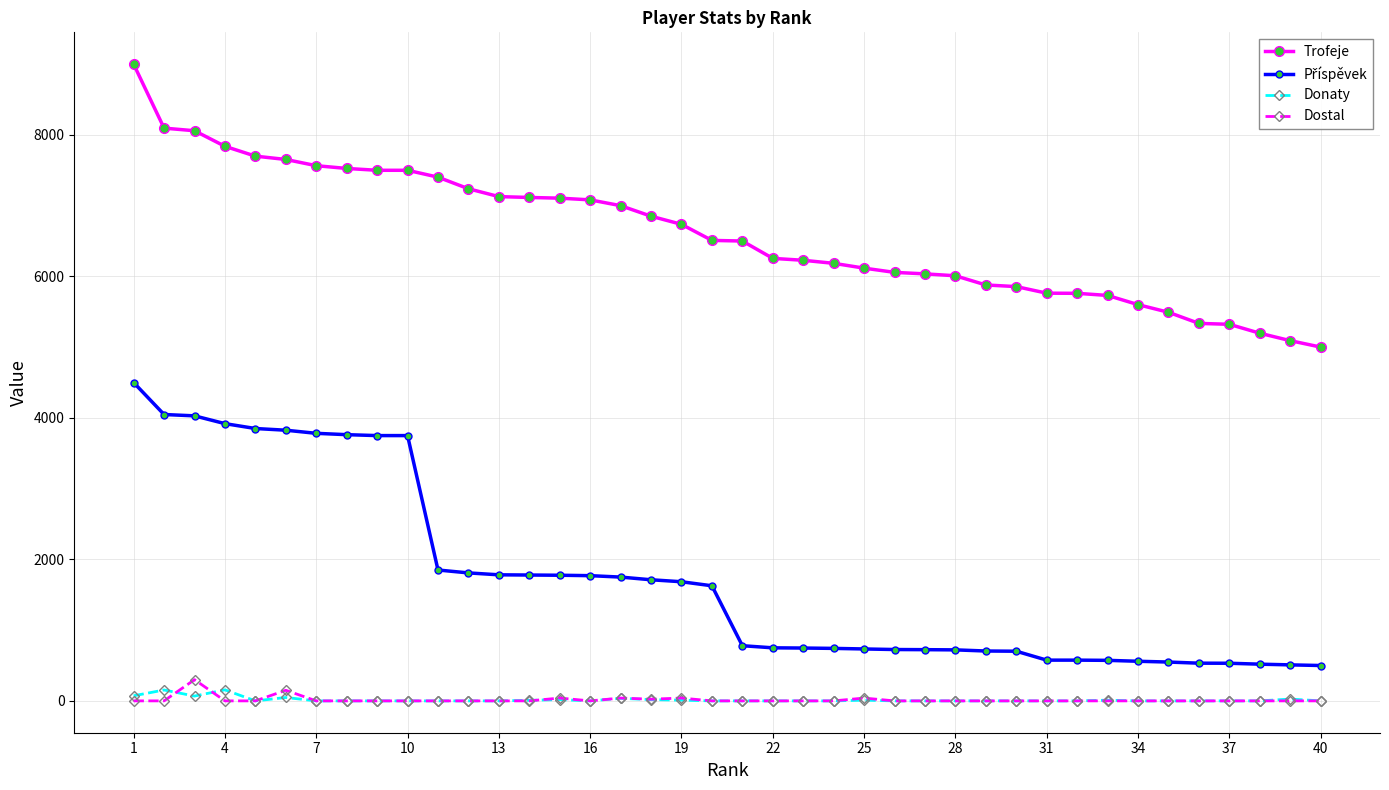

True or false: Trofeje and Donaty cross at least once.

False